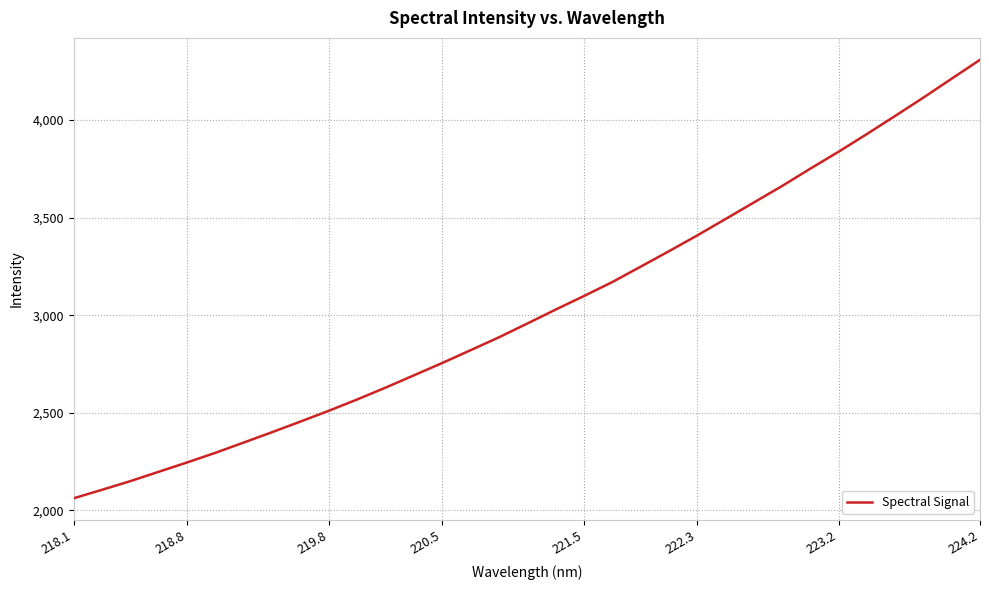

What is the smallest value displayed?

2062.2